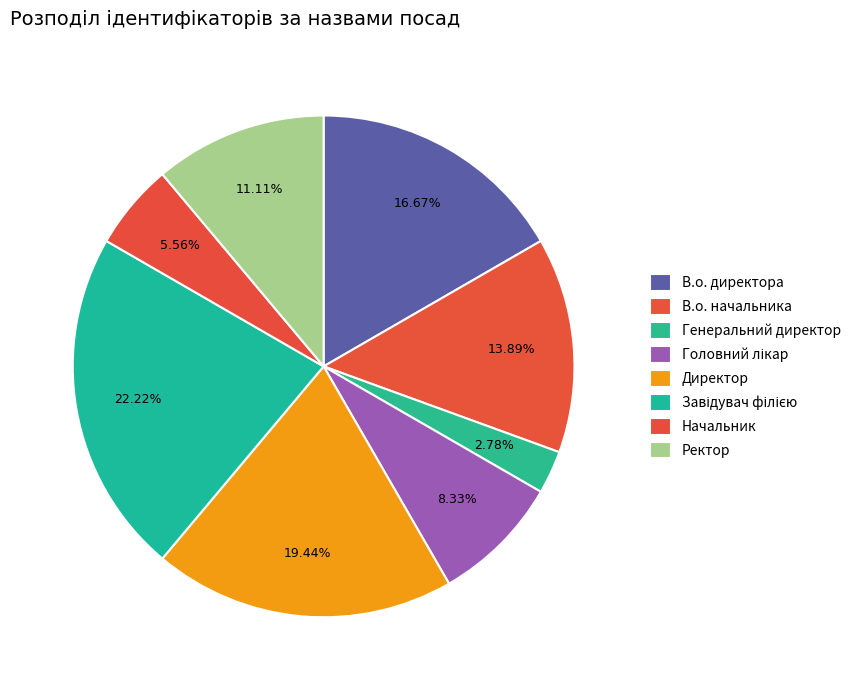

True or false: Начальник accounts for 6% of the total.

True